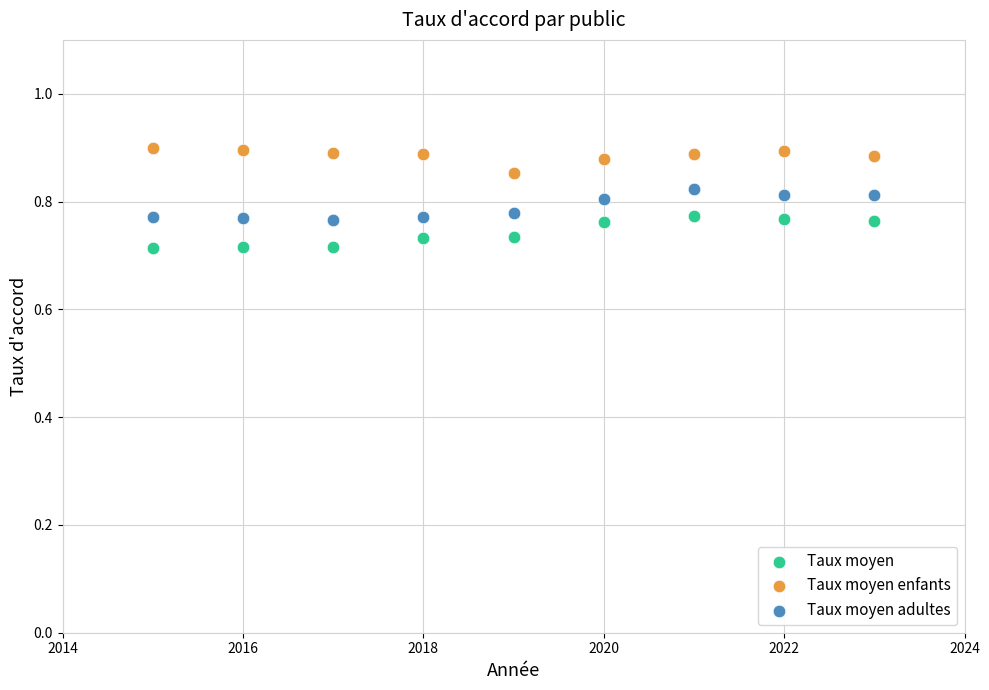

Which series reaches the maximum Y coordinate?

Taux moyen enfants